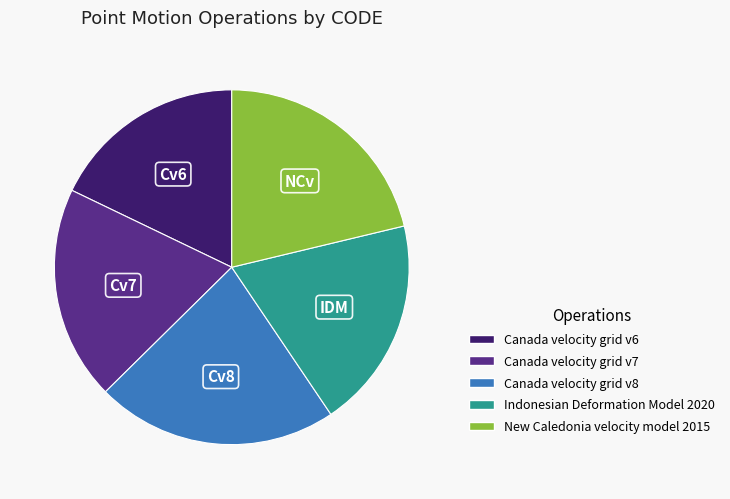

Is the sum of Indonesian Deformation Model 2020 and New Caledonia velocity model 2015 greater than half?

No